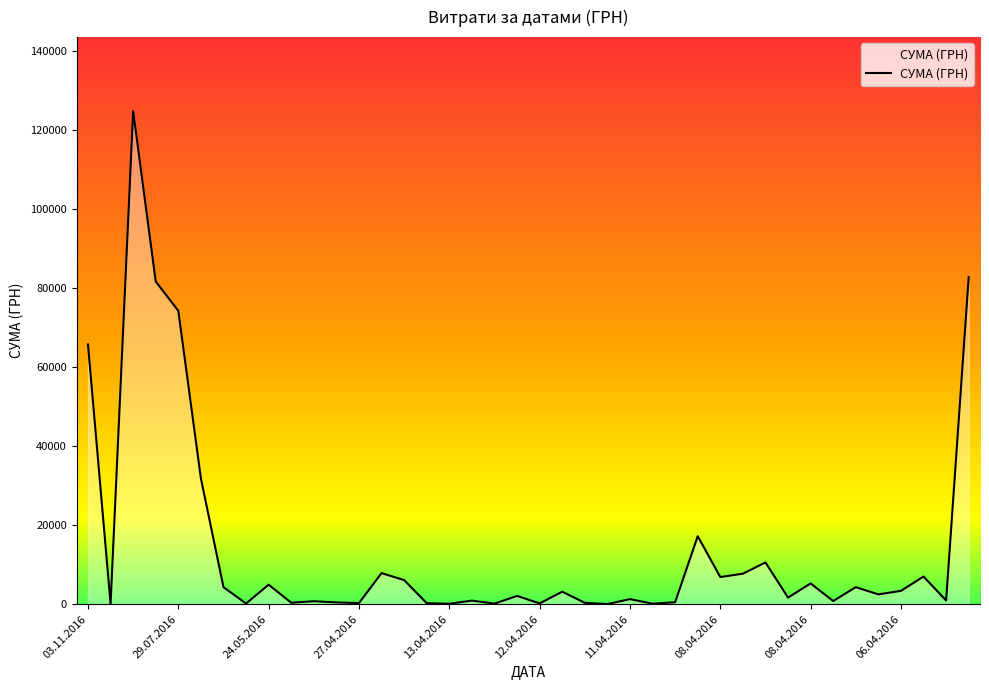

What is the greatest value displayed?

124904.8